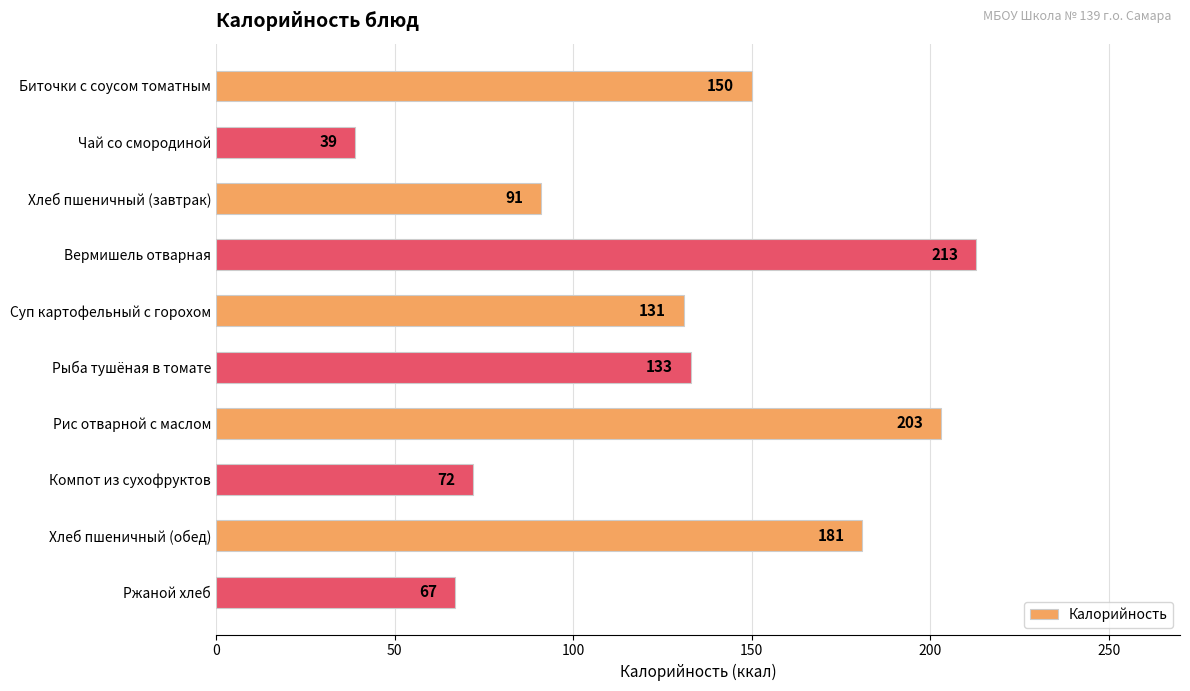

List the labels in order of value, smallest first.

Чай со смородиной, Ржаной хлеб, Компот из сухофруктов, Хлеб пшеничный (завтрак), Суп картофельный с горохом, Рыба тушёная в томате, Биточки с соусом томатным, Хлеб пшеничный (обед), Рис отварной с маслом, Вермишель отварная